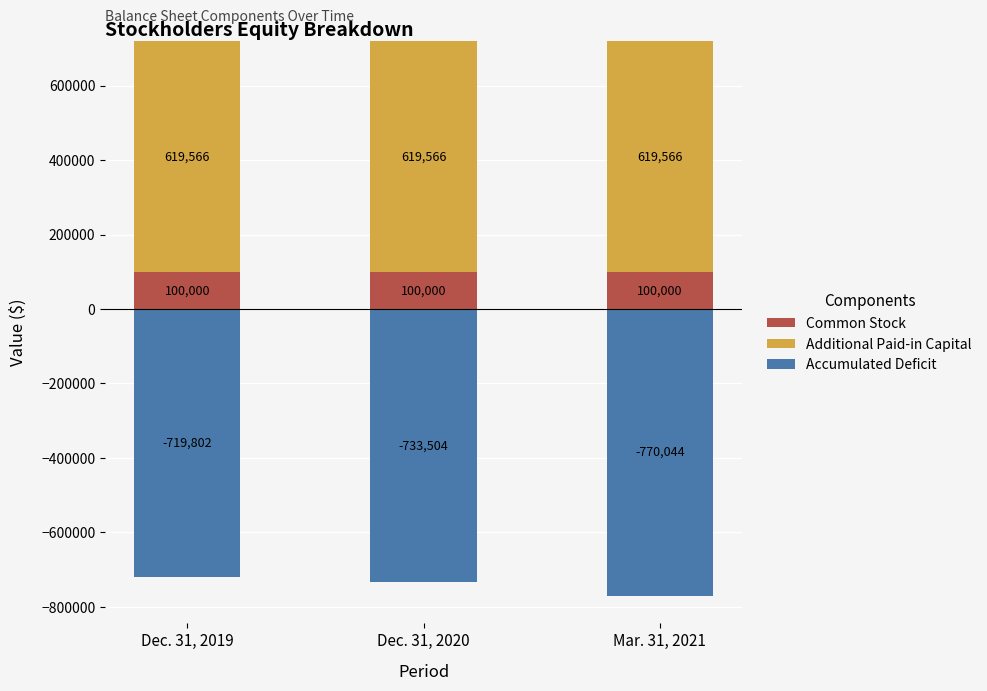

What is the highest value of the Common Stock series?

100000